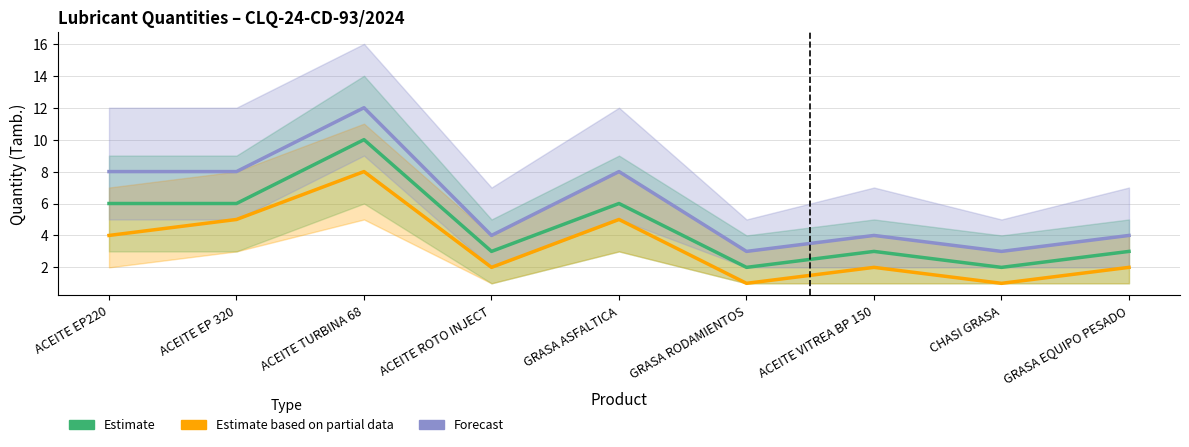

How many lines are shown in the chart?

3